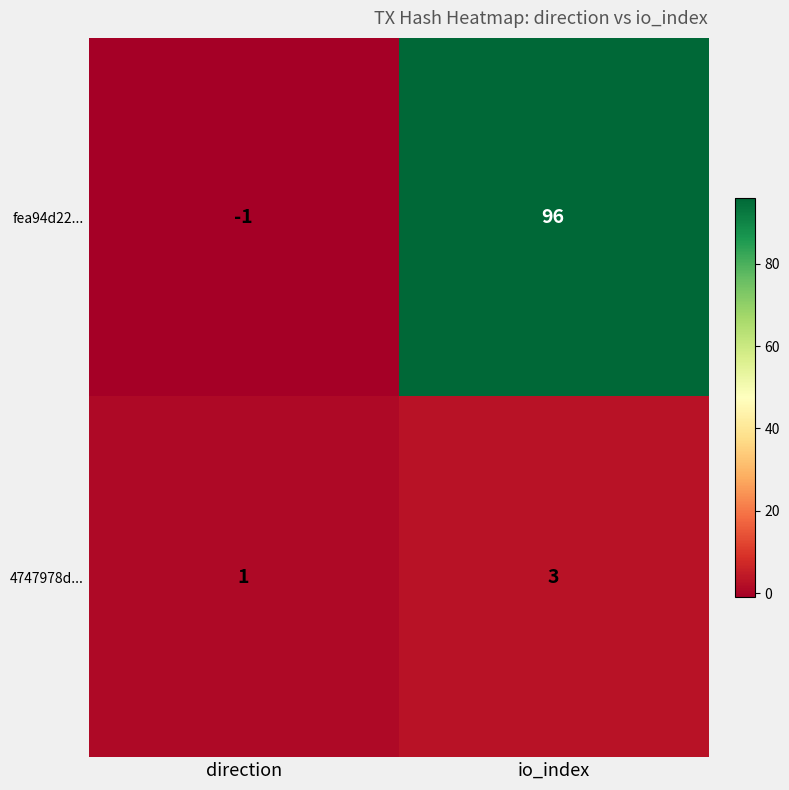

Reading left to right, extract all data points from this chart.

fea94d22...: -1	96
4747978d...: 1	3